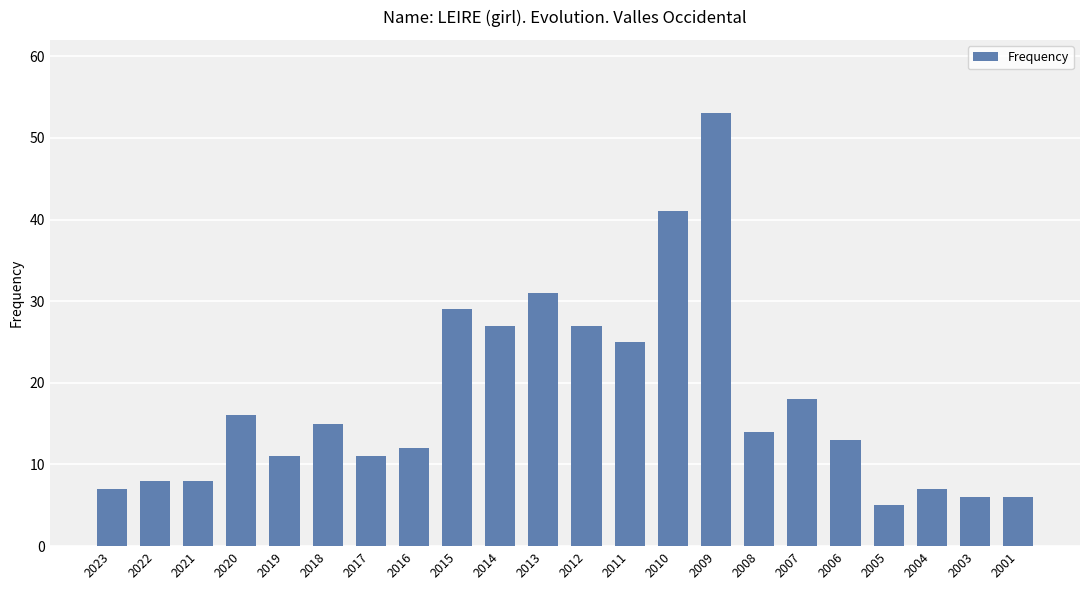

What value does the data have at 2014?

27